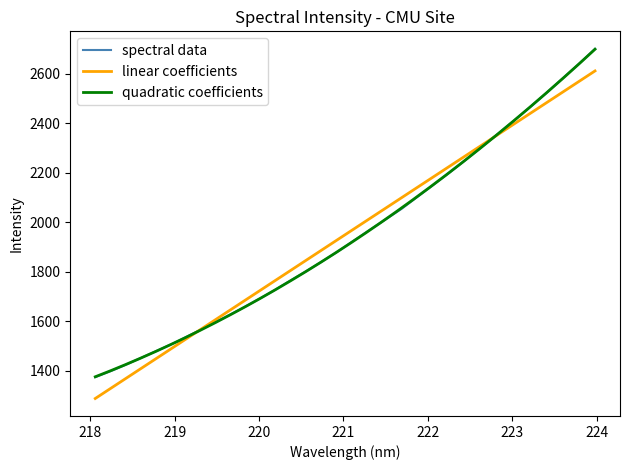

What is the difference between the maximum and minimum values?

1327.0